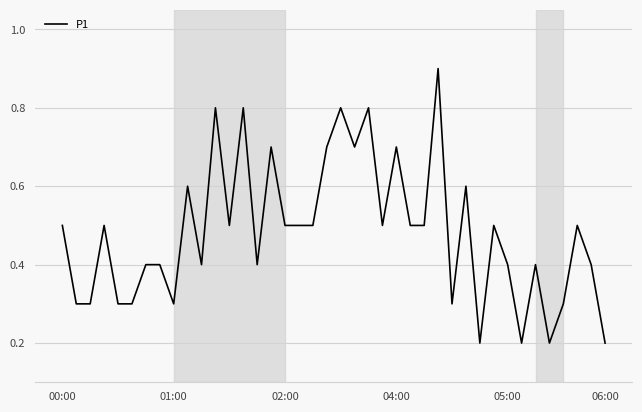

Reading left to right, extract all data points from this chart.

0.5	0.3	0.3	0.5	0.3	0.3	0.4	0.4	0.3	0.6	0.4	0.8	0.5	0.8	0.4	0.7	0.5	0.5	0.5	0.7	0.8	0.7	0.8	0.5	0.7	0.5	0.5	0.9	0.3	0.6	0.2	0.5	0.4	0.2	0.4	0.2	0.3	0.5	0.4	0.2